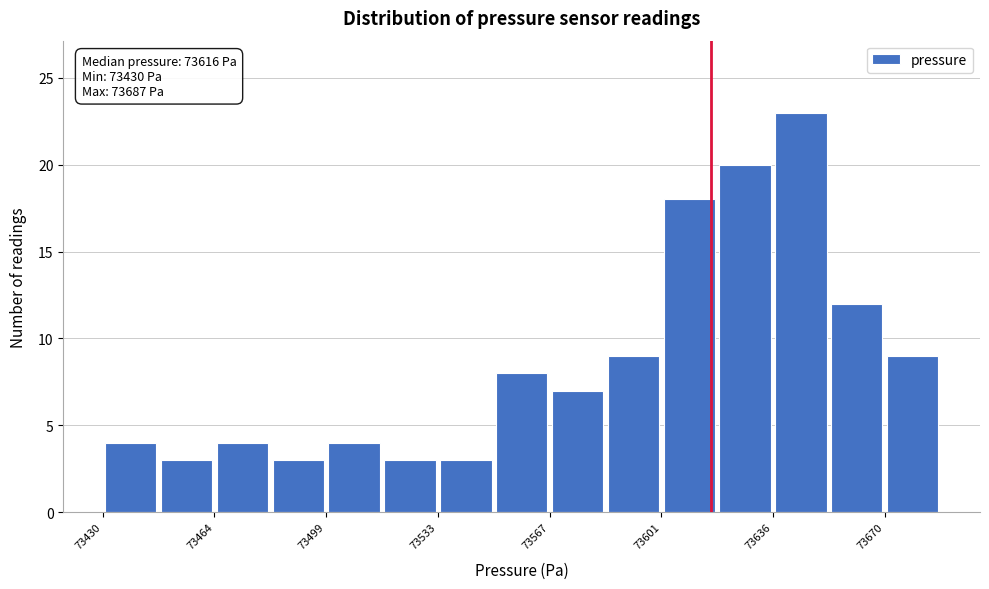

Around what value on the x-axis is the tallest bar? Give the approximate position of its centre, as read against the axis.

73645